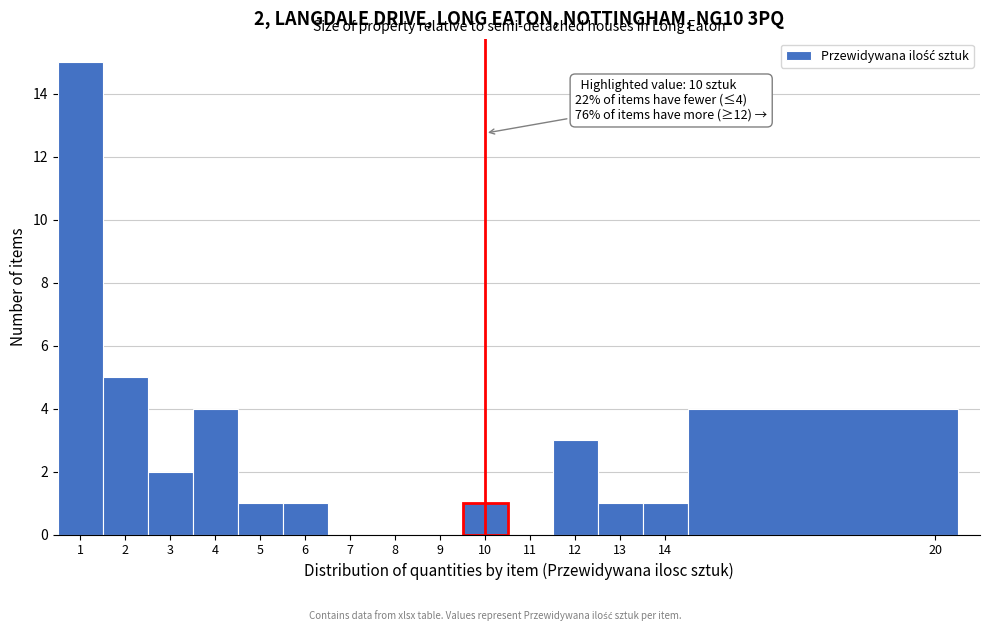

Over which range of the x-axis is the bar tallest?

0.5 to 1.5